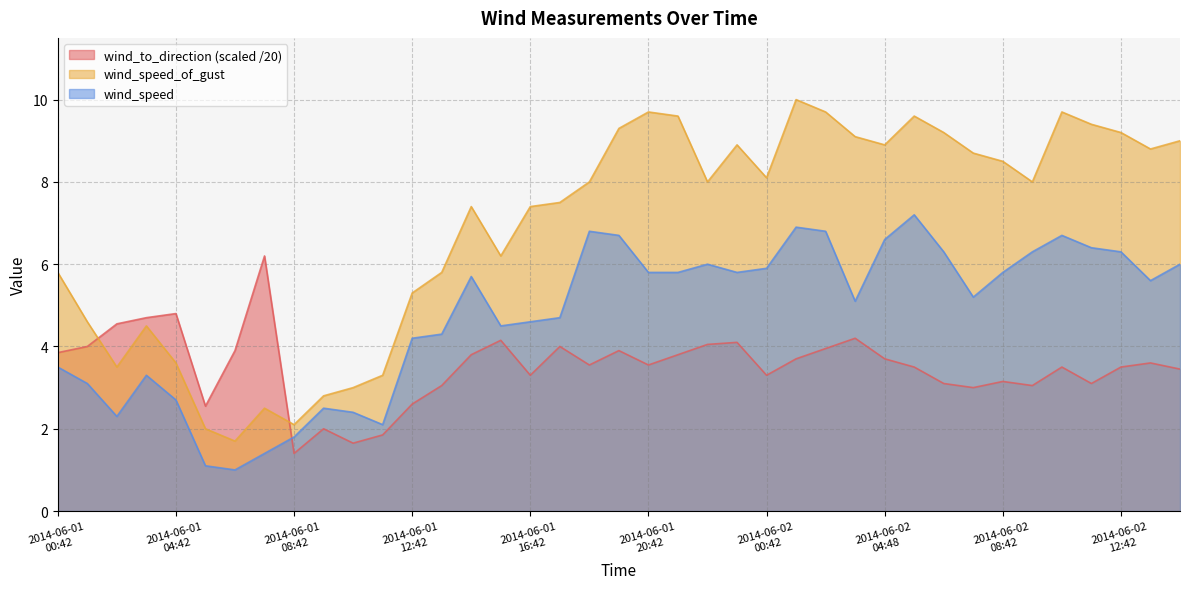

Reading left to right, what are all the values shown in this chart?

wind_speed: 3.5	3.1	2.3	3.3	2.7	1.1	1.0	1.4	1.8	2.5	2.4	2.1	4.2	4.3	5.7	4.5	4.6	4.7	6.8	6.7	5.8	5.8	6.0	5.8	5.9	6.9	6.8	5.1	6.6	7.2	6.3	5.2	5.8	6.3	6.7	6.4	6.3	5.6	6.0
wind_speed_of_gust: 5.8	4.6	3.5	4.5	3.6	2.0	1.7	2.5	2.1	2.8	3.0	3.3	5.3	5.8	7.4	6.2	7.4	7.5	8.0	9.3	9.7	9.6	8.0	8.9	8.1	10.0	9.7	9.1	8.9	9.6	9.2	8.7	8.5	8.0	9.7	9.4	9.2	8.8	9.0
wind_to_direction: 3.9	4.0	4.5	4.7	4.8	2.5	3.9	6.2	1.4	2.0	1.6	1.9	2.6	3.0	3.8	4.2	3.3	4.0	3.5	3.9	3.5	3.8	4.0	4.1	3.3	3.7	4.0	4.2	3.7	3.5	3.1	3.0	3.1	3.0	3.5	3.1	3.5	3.6	3.5